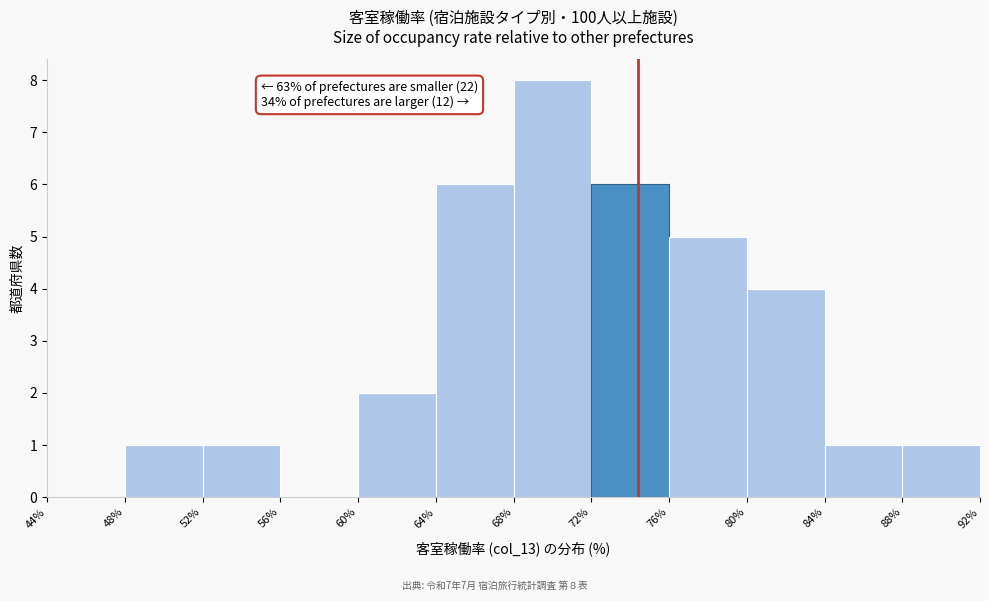

Over which range of the x-axis is the bar tallest?

68% to 72%